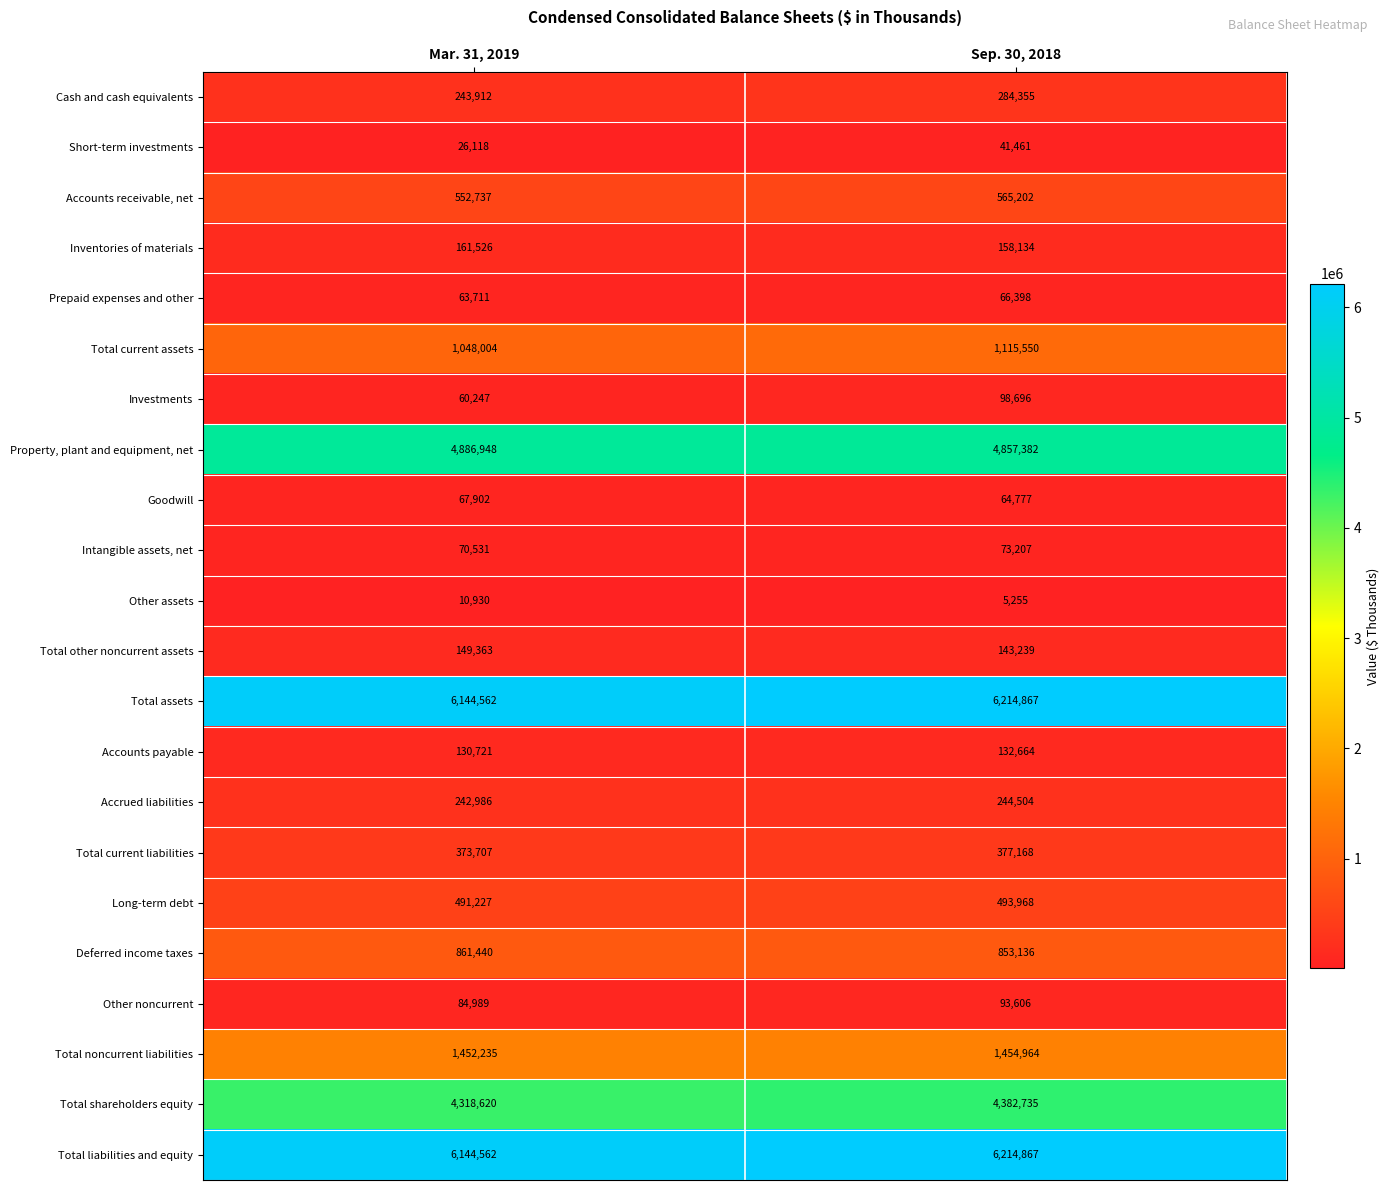

What is the difference between the highest and lowest values at Mar. 31, 2019?

6133632